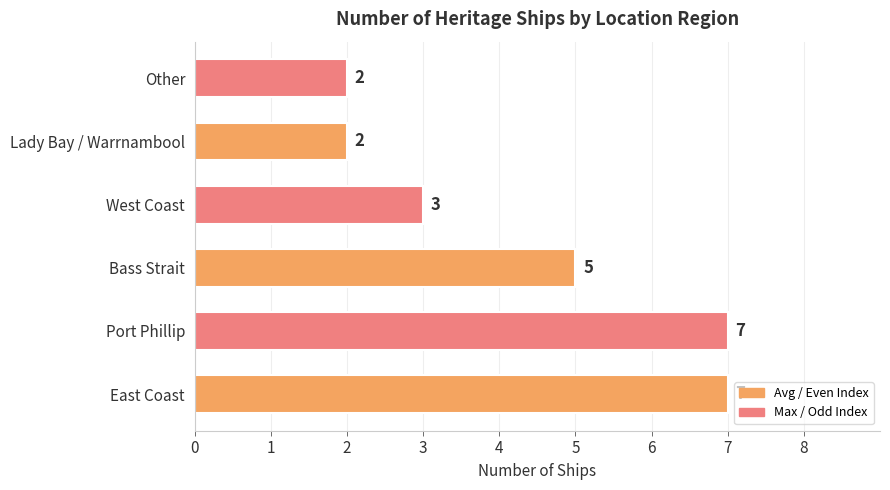

How many values are below 5?

3